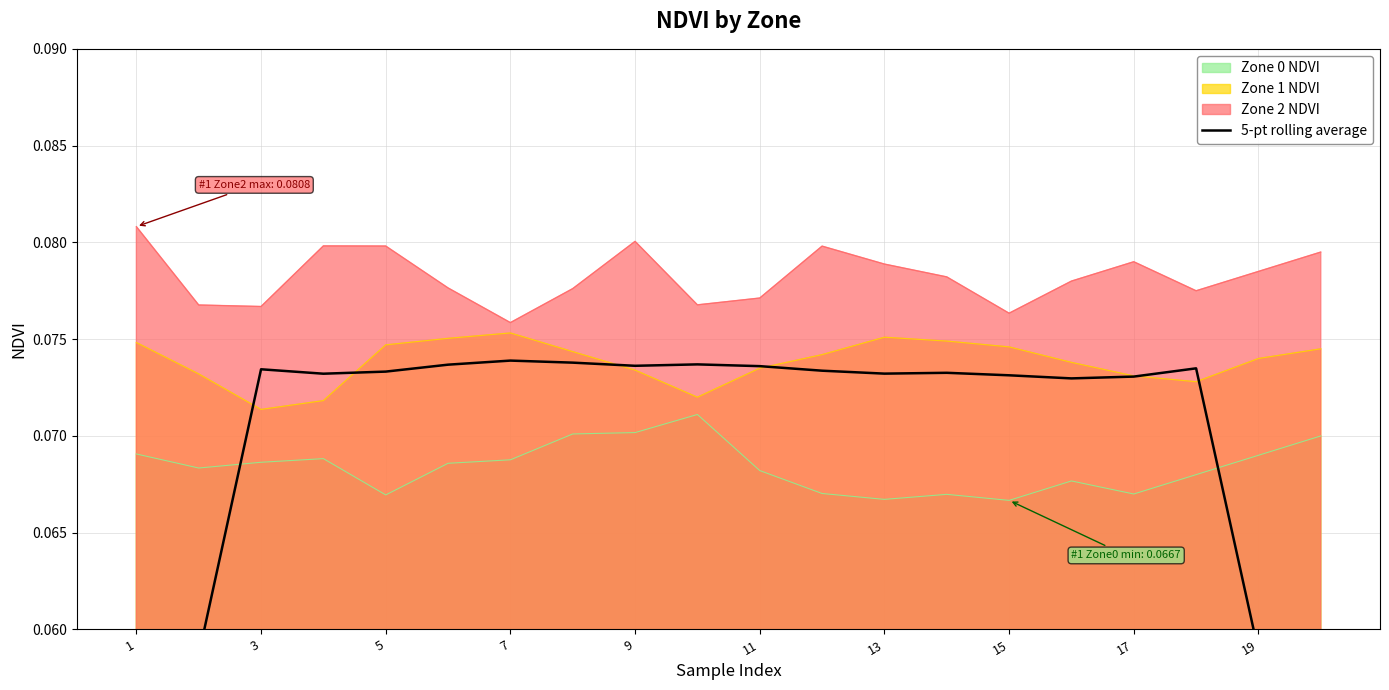

True or false: Zone 2 NDVI and Zone 0 NDVI cross at least once.

False